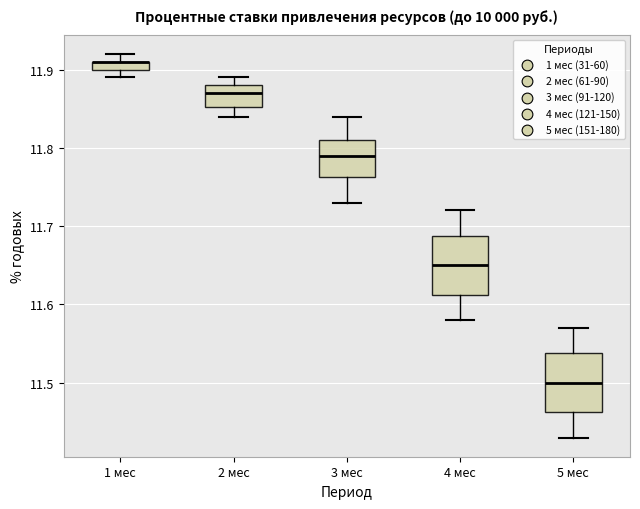

Where is the lower edge of the box for 1 мес on the y-axis? The values are not printed on the chart, so give them approximately, as read against the axis.

11.90